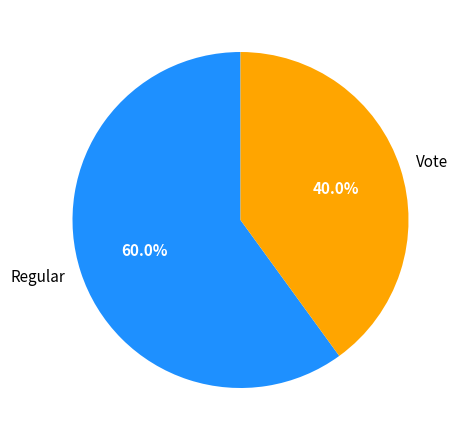

Between Vote and Regular, which is larger?

Regular